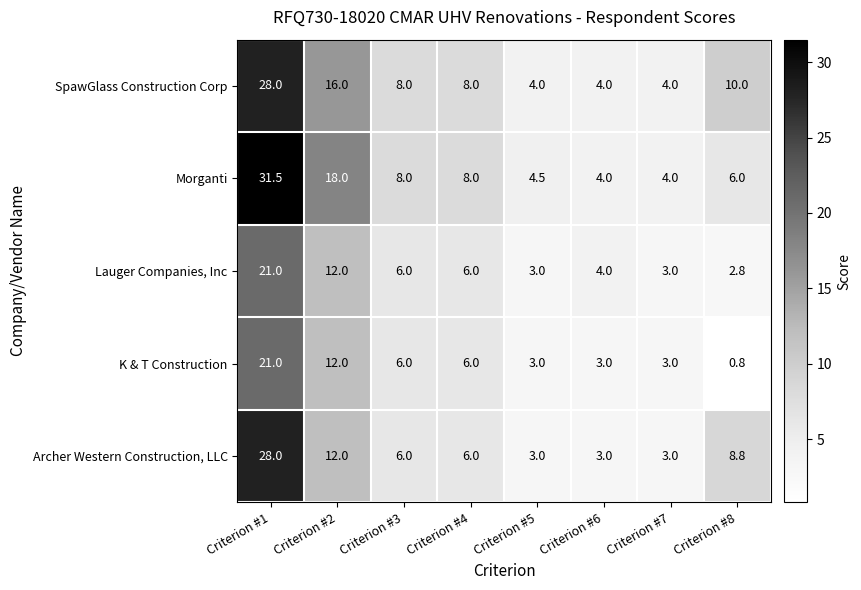

Which series has the largest range (max minus min)?

Morganti